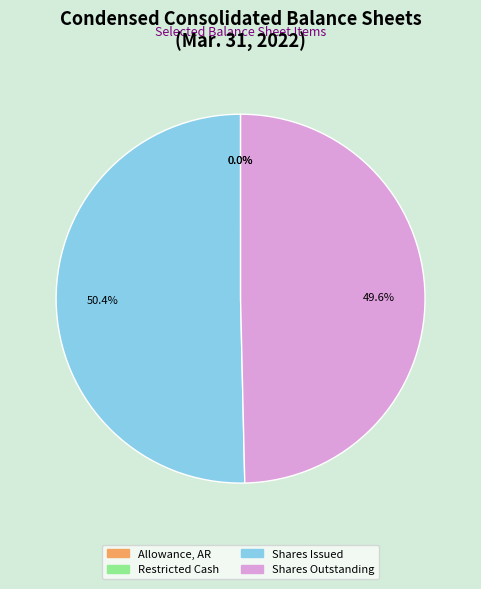

To the nearest percent, what is the difference between the largest and smallest slice percentages?

50%